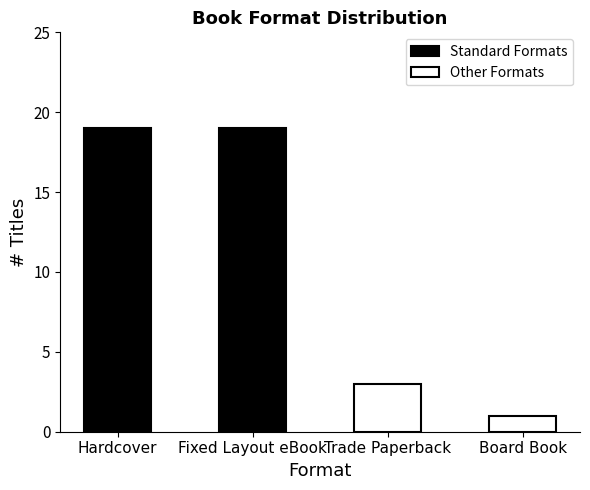

Which series has the widest spread of values?

Other Formats